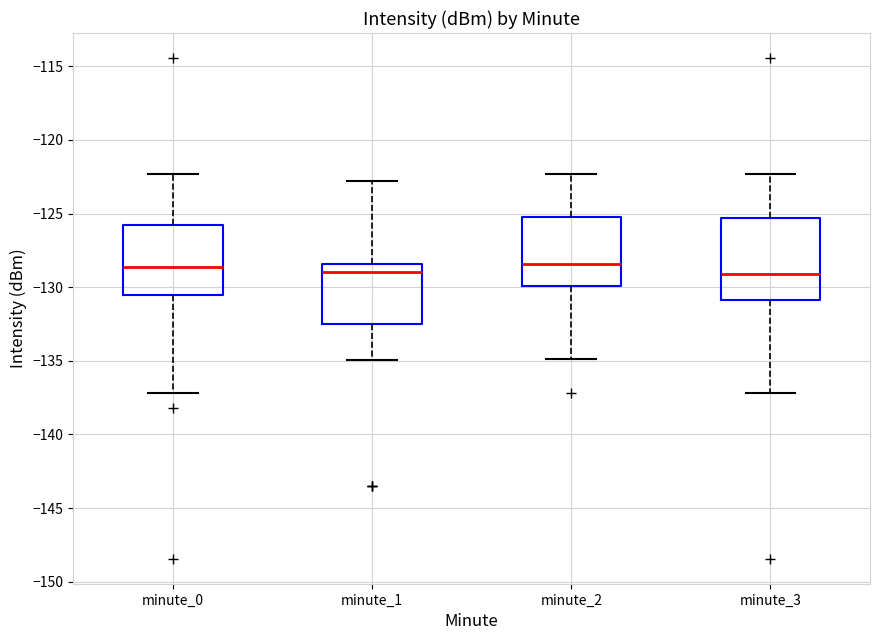

Where does the lower whisker of the box for minute_1 end on the y-axis? The values are not printed on the chart, so give them approximately, as read against the axis.

-135.0